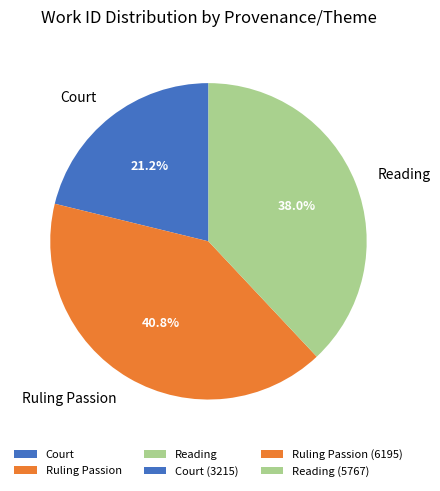

Is the sum of Reading and Court greater than half?

Yes